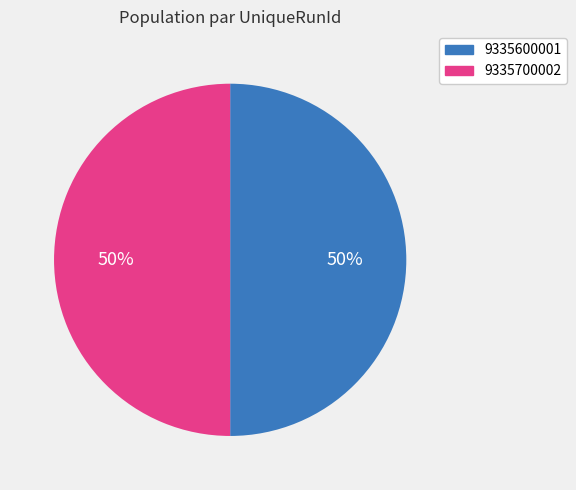

What is the ratio of the value at 9335600001 to the value at 9335700002?

1.0